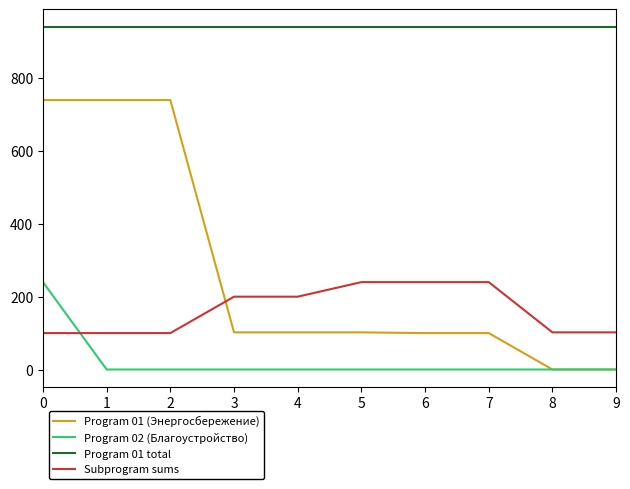

Between 3 and 9, which series saw the biggest shift?

Program 01 (Энергосбережение)